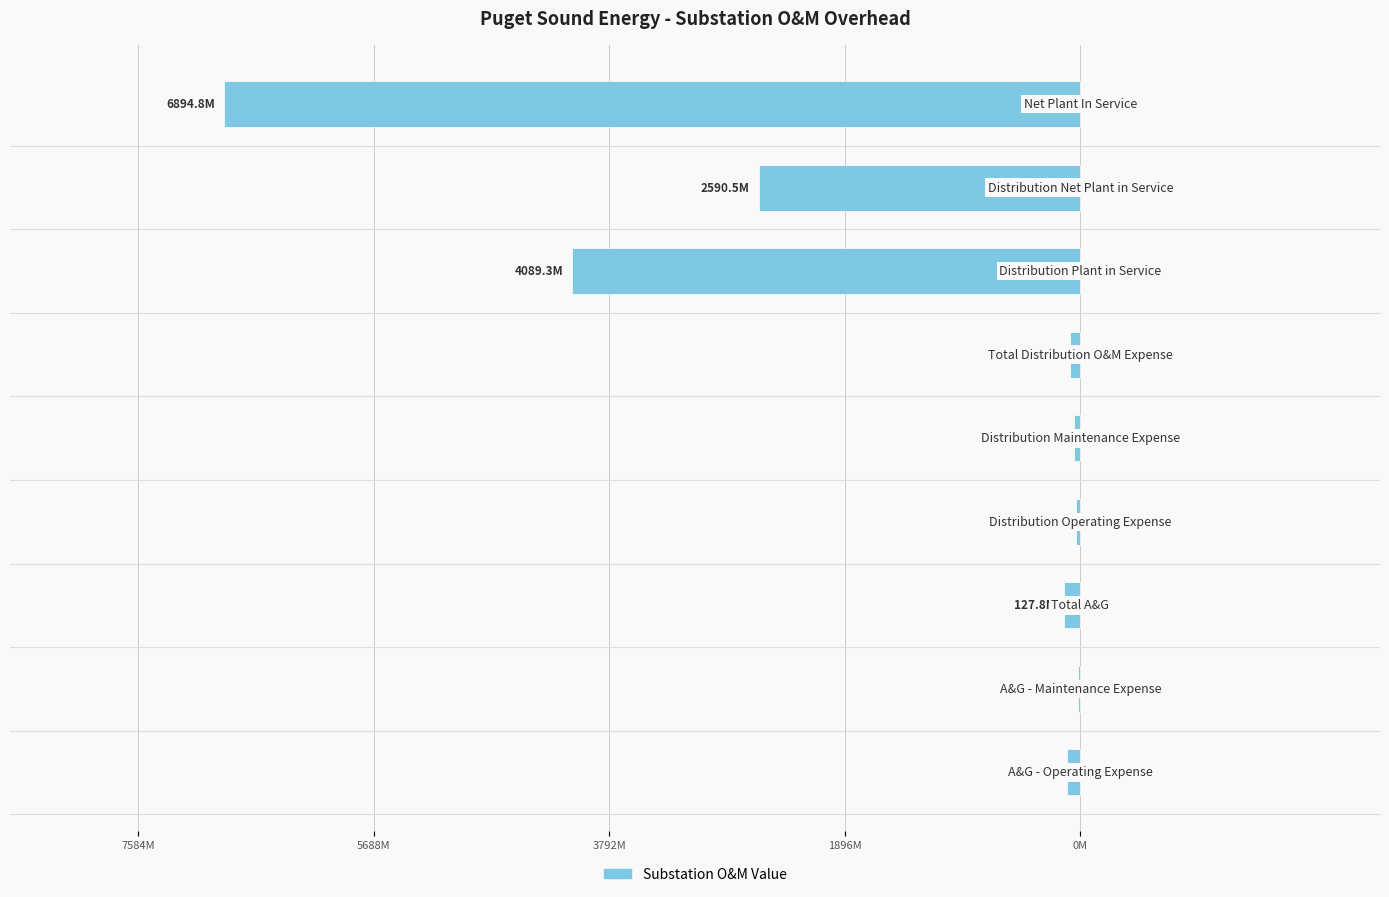

What is the difference between the maximum and minimum values?

6878033957.9